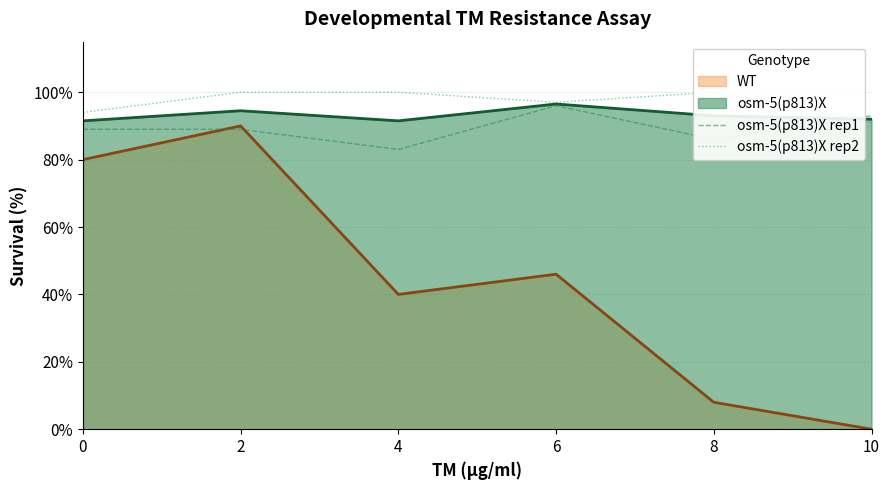

Where do osm-5(p813)X rep1 and osm-5(p813)X rep2 first cross each other?

8 and 10